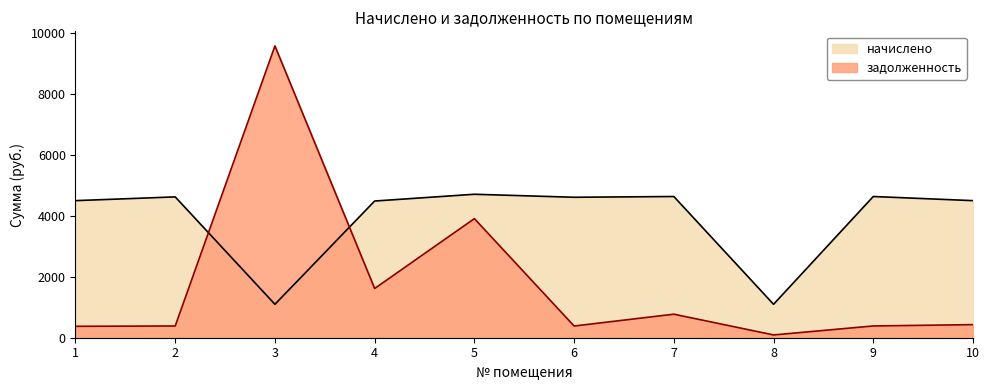

How many distinct data groups are displayed?

2